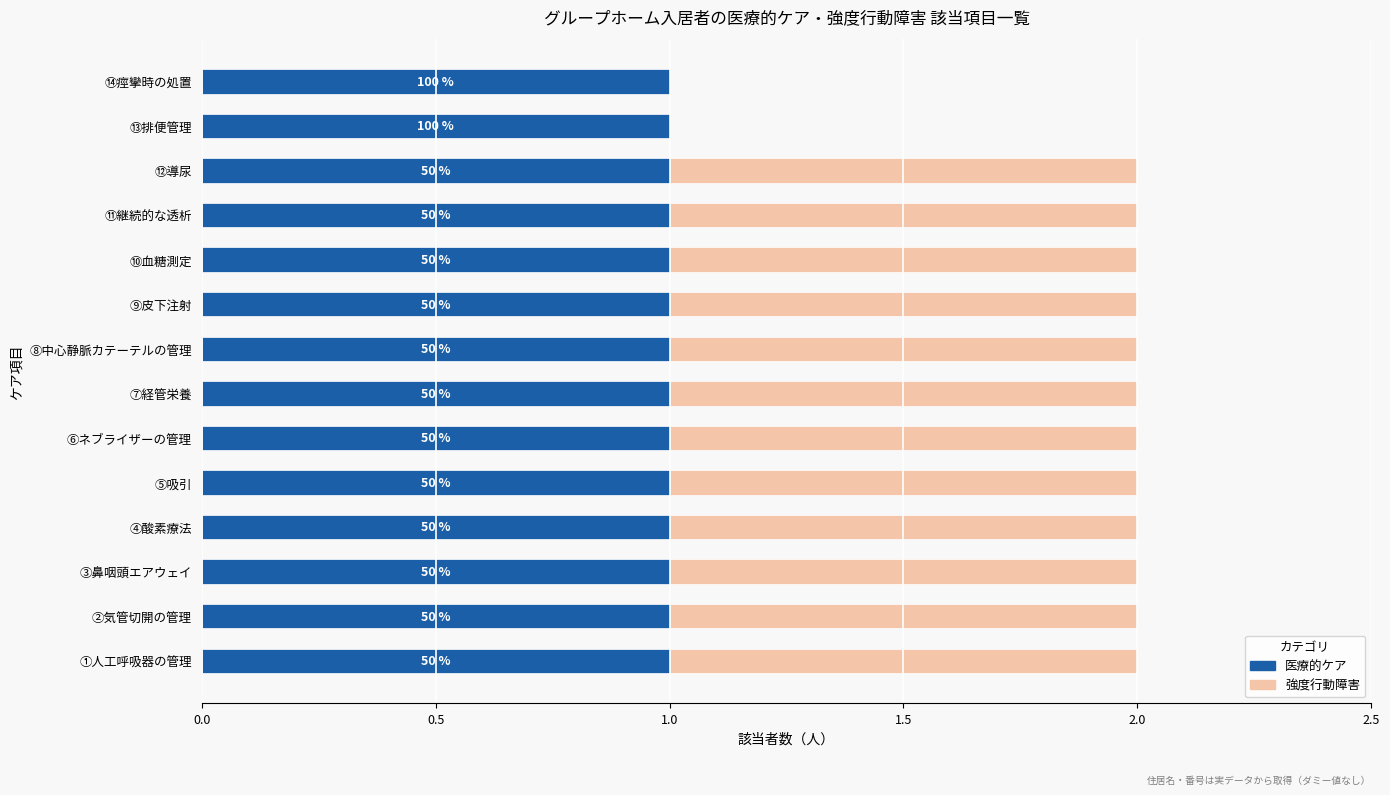

What position from the left is 2.5?

6